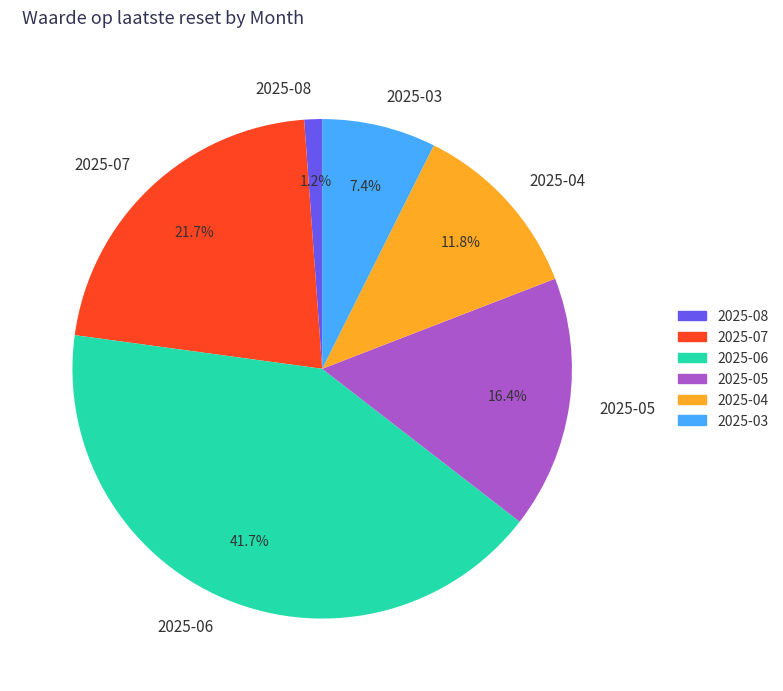

What portion of the pie excludes 2025-08?

98.8%